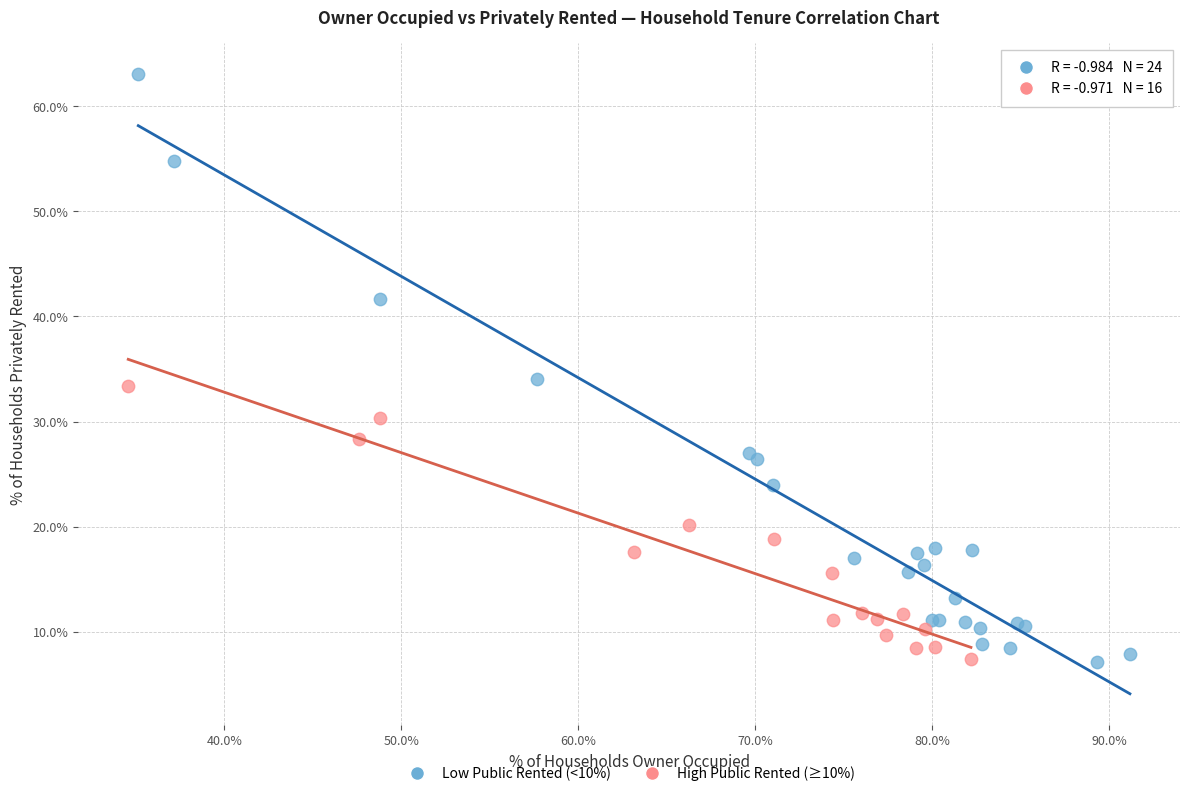

Which series reaches the maximum Y coordinate?

Low Public Rented (<10%)